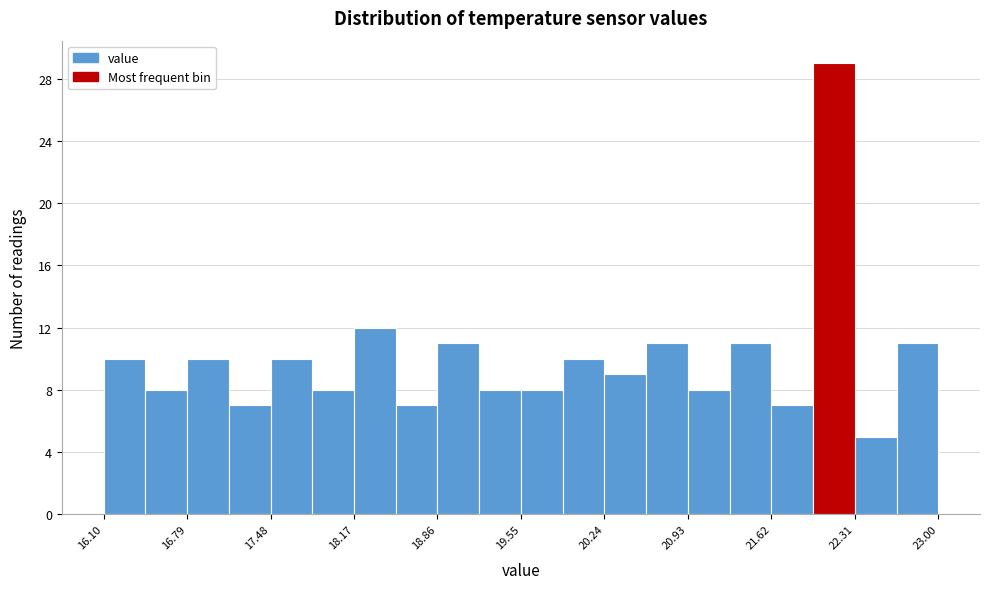

Read against the x-axis, roughly where is the centre of the tallest bar?

22.1